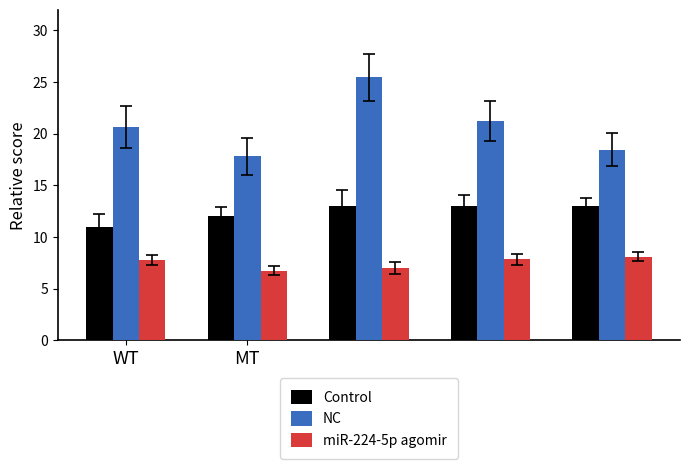

List the series in order of their peak value, highest first.

NC, Control, miR-224-5p agomir